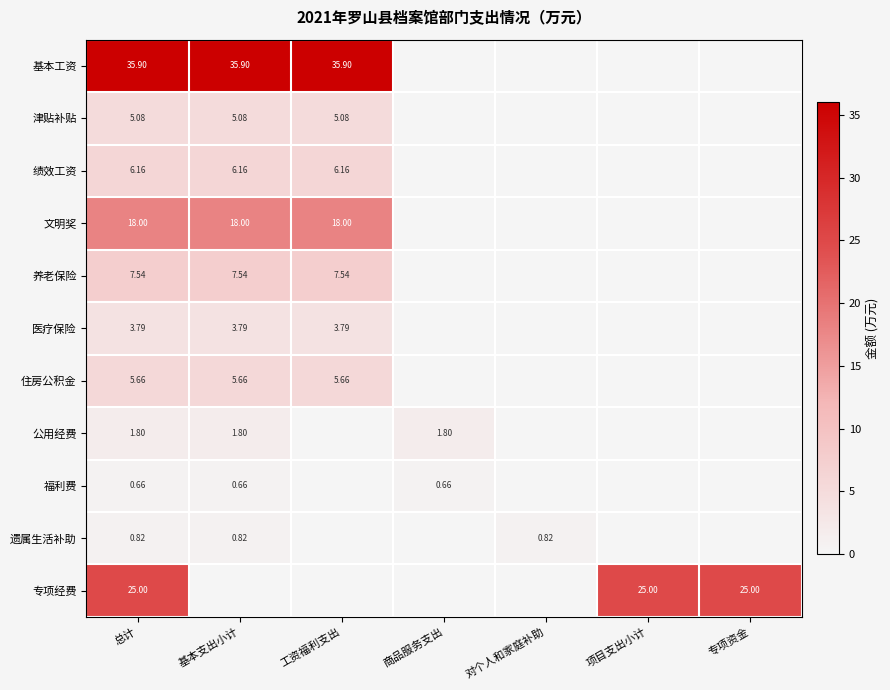

Rank the series at 总计 from lowest to highest value.

福利费, 遗属生活补助, 公用经费, 医疗保险, 津贴补贴, 住房公积金, 绩效工资, 养老保险, 文明奖, 专项经费, 基本工资